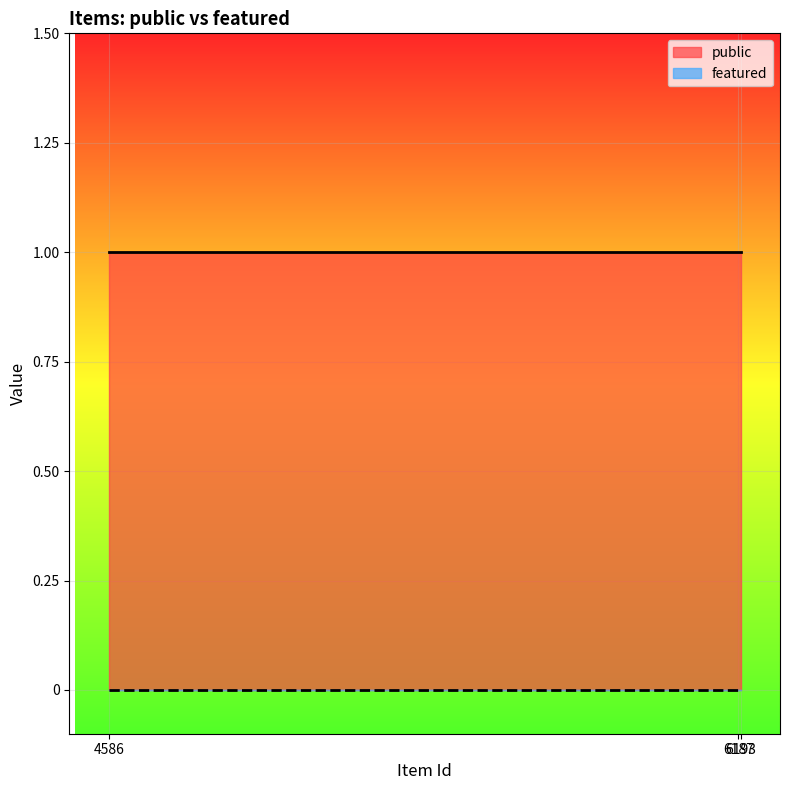

List the series in order of their peak value, lowest first.

featured, public